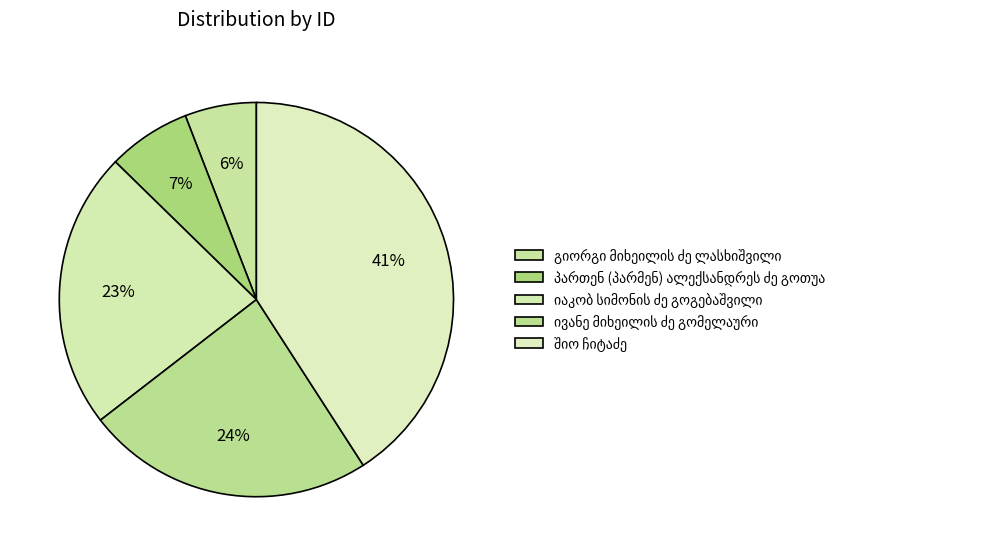

Count the number of slices in the pie.

5